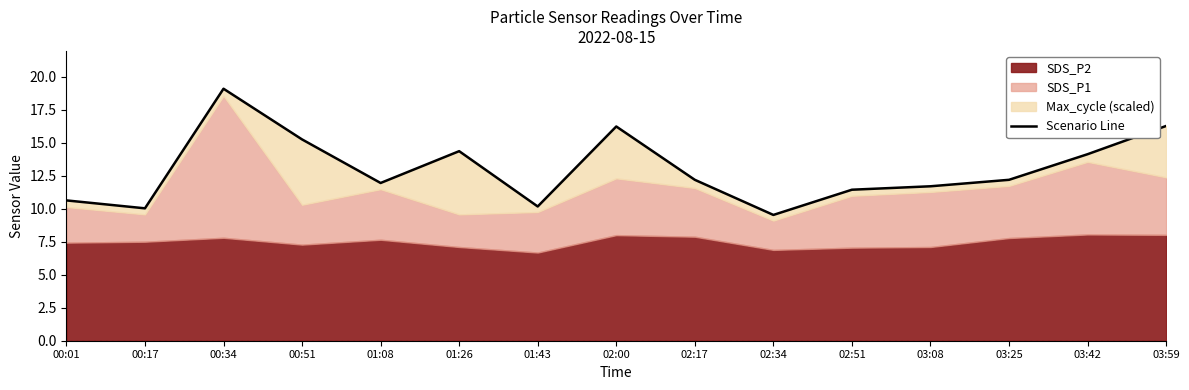

Is it true that the value at 01:43 is 6.0?

False